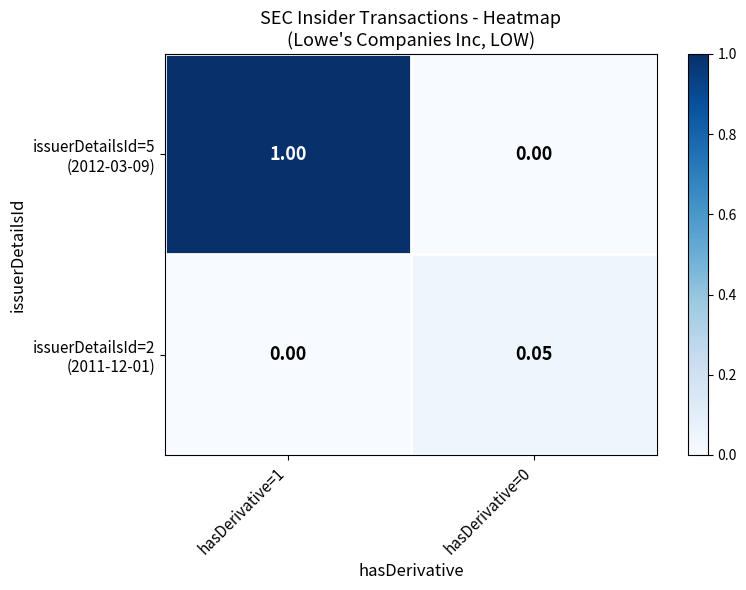

Which series has the largest range (max minus min)?

issuerDetailsId=5 (2012-03-09)